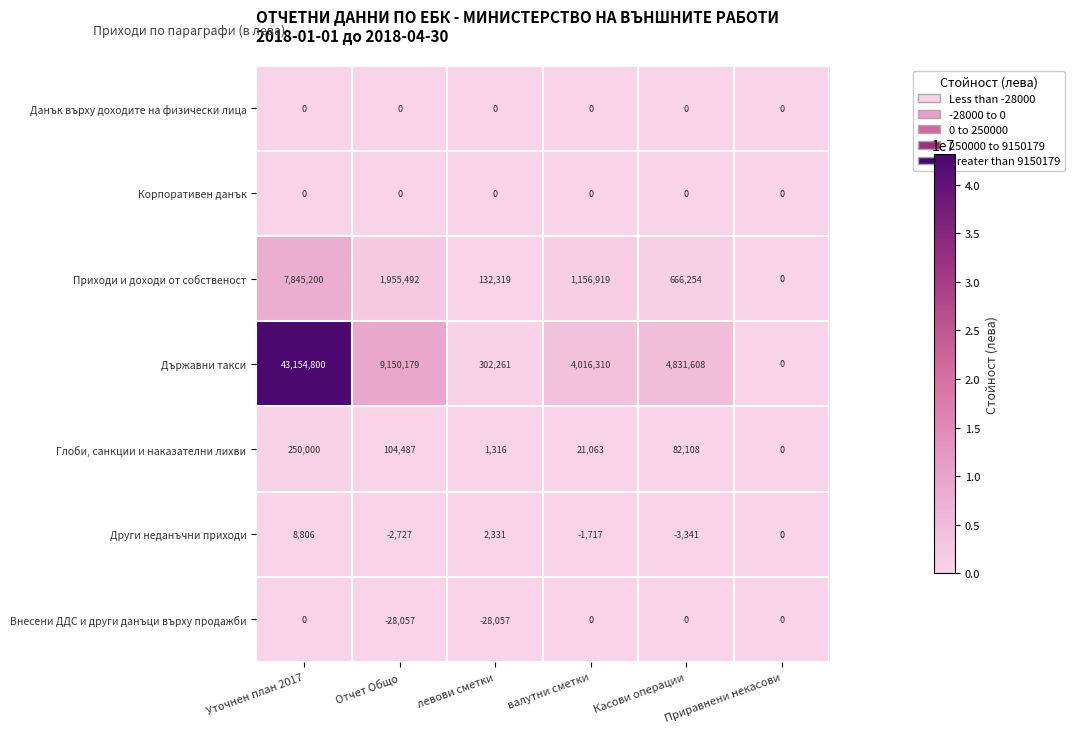

What is the highest value of the Държавни такси series?

43154800